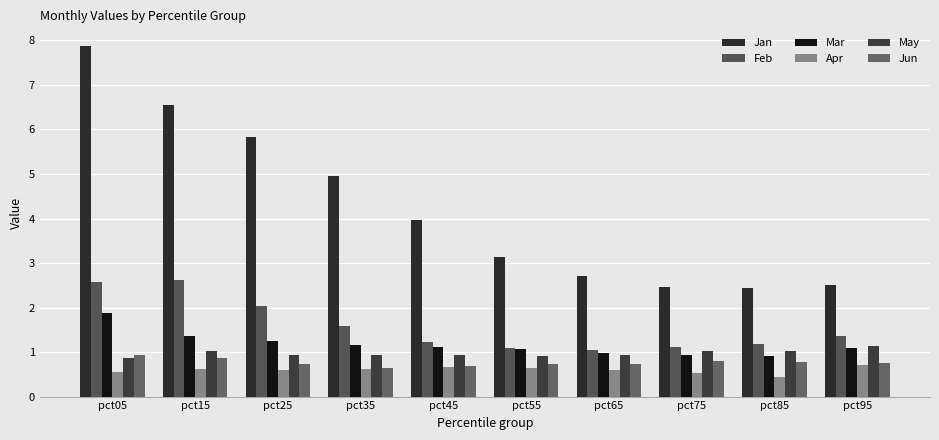

What are all the series names shown in the legend?

Jan, Feb, Mar, Apr, May, Jun